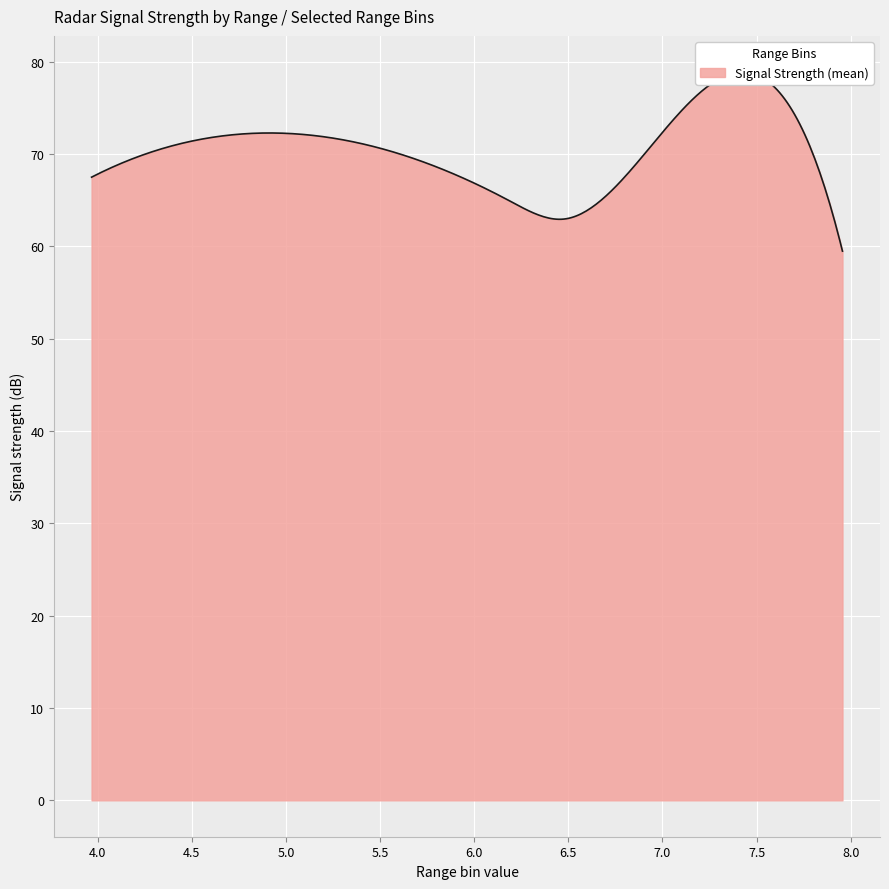

How many values in the 6.183 series are below 64?

19